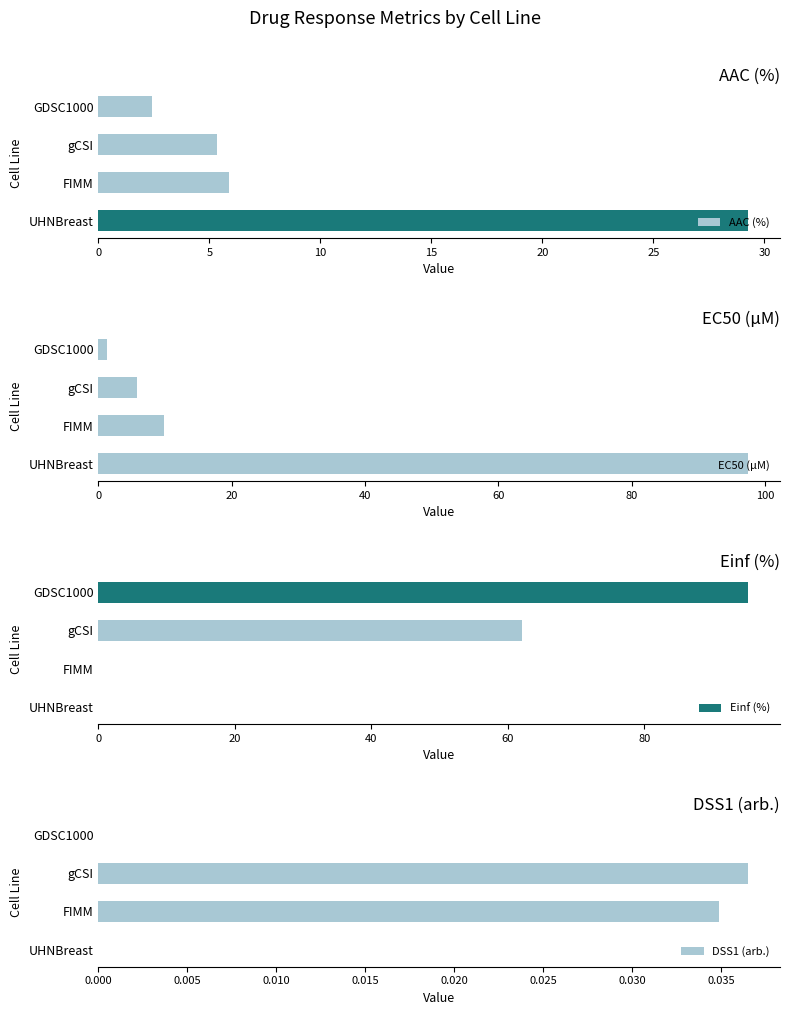

Is it true that DSS1 (arb.) equals 0.0 at UHNBreast?

True